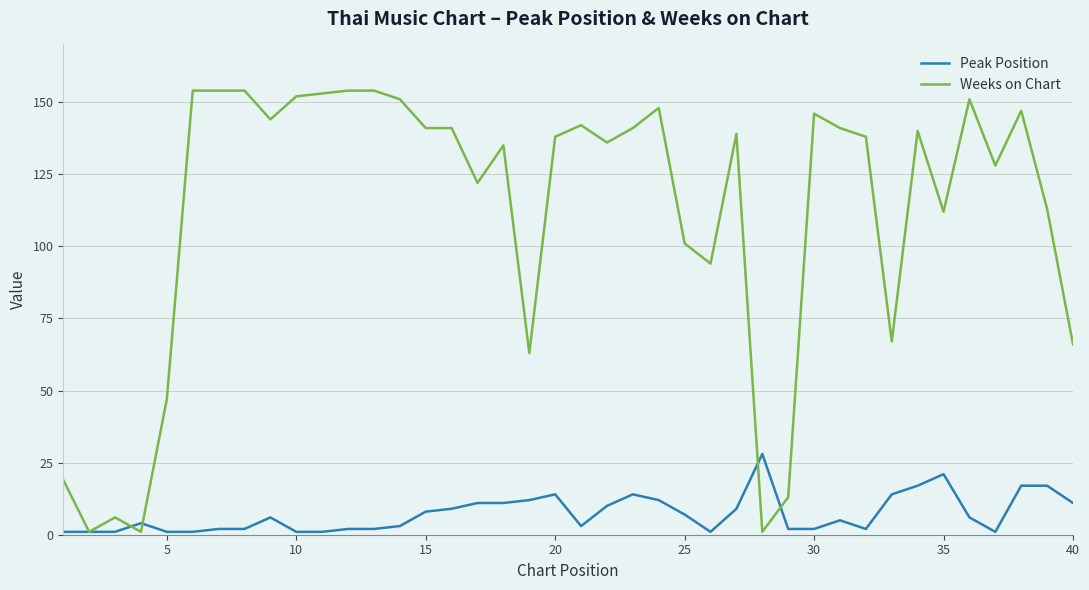

Rank the series by their maximum value, from lowest to highest.

Peak Position, Weeks on Chart